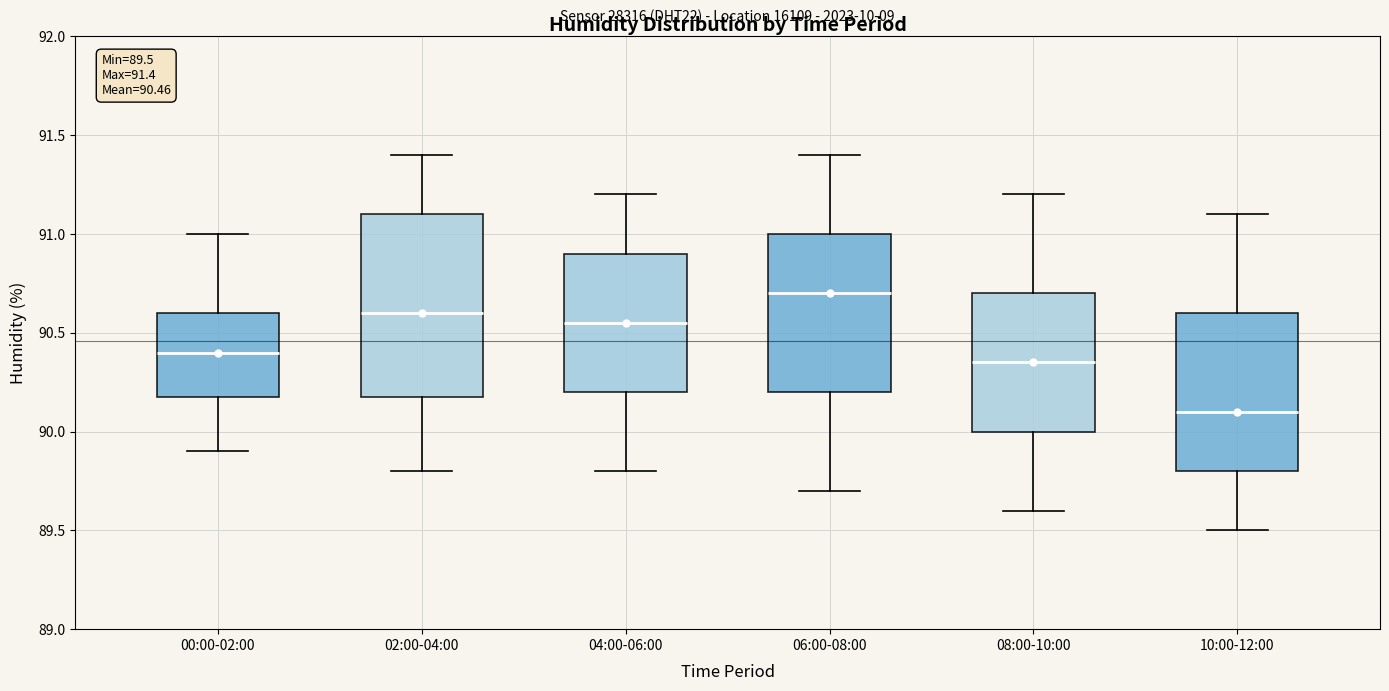

Comparing the boxes themselves (not the whiskers), which one is the tallest?

02:00-04:00